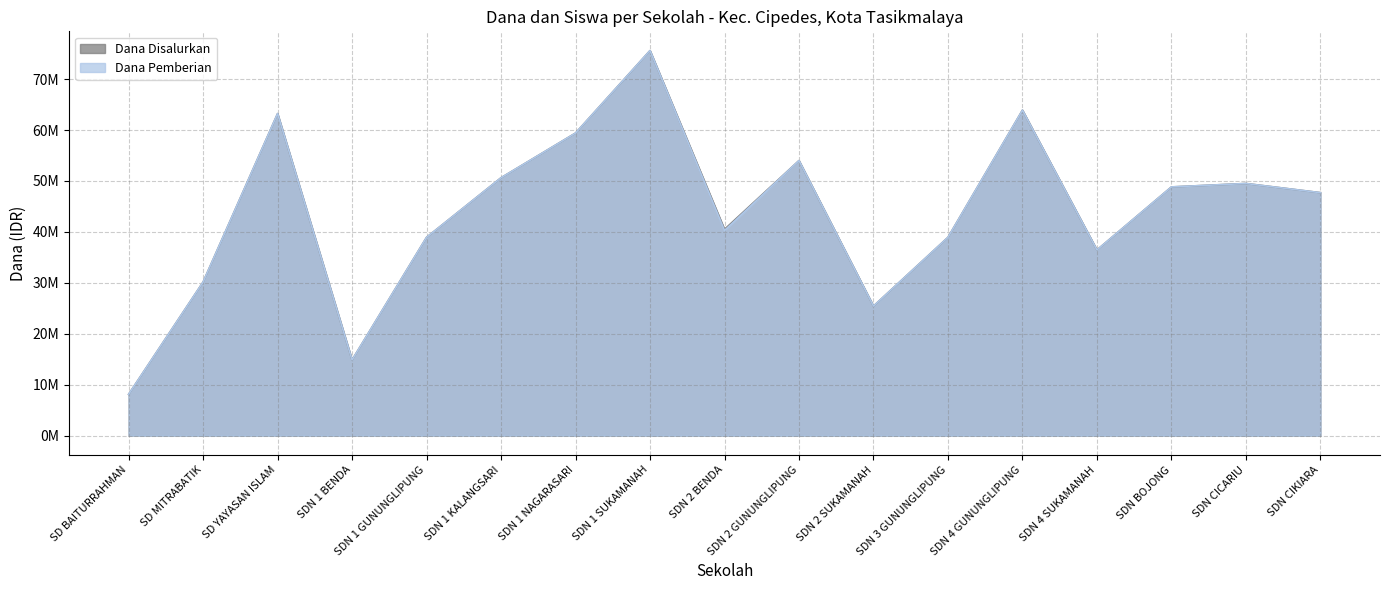

What are all the series names shown in the legend?

Dana Disalurkan, Dana Pemberian